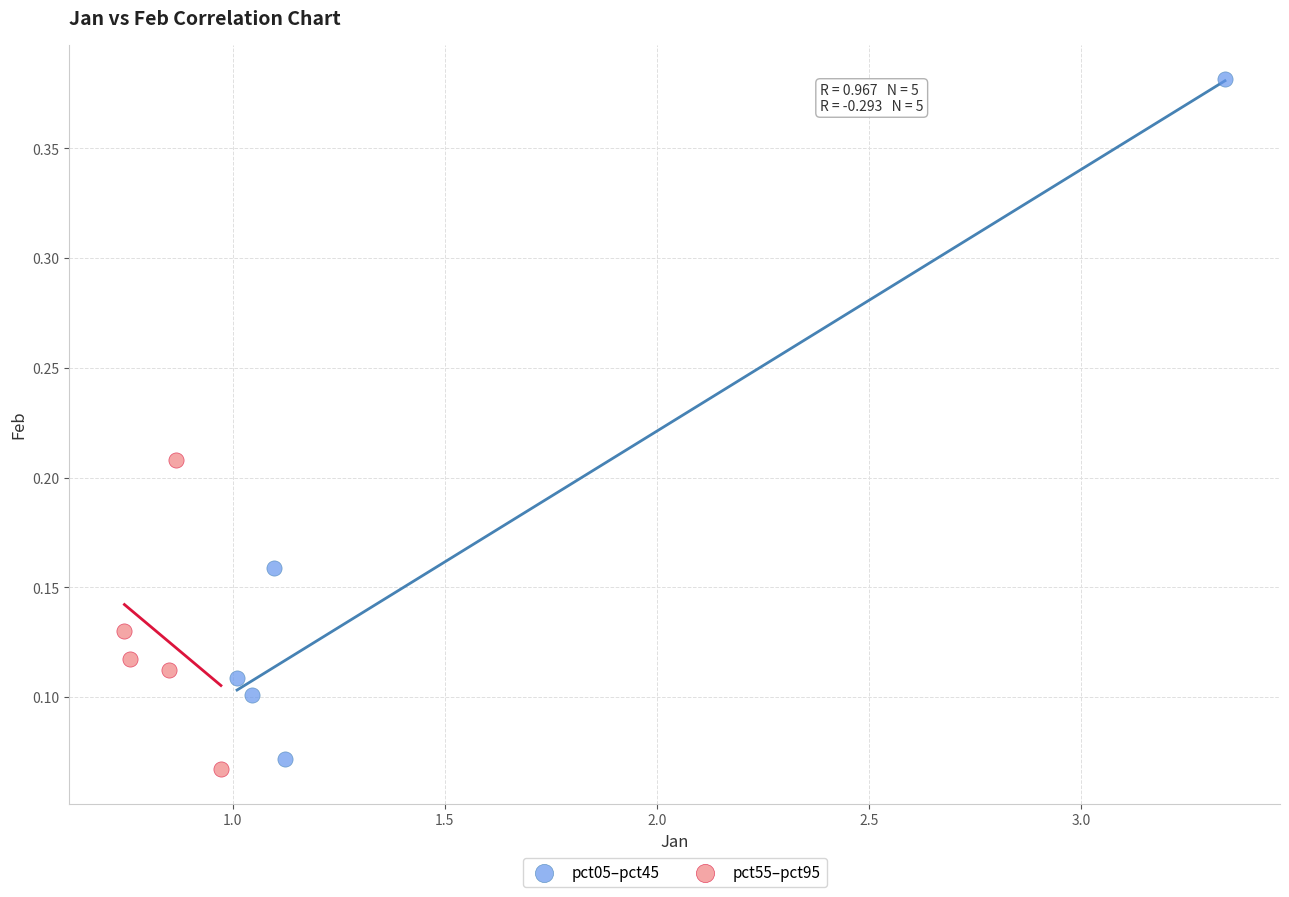

Which series reaches the maximum Y coordinate?

pct05–pct45